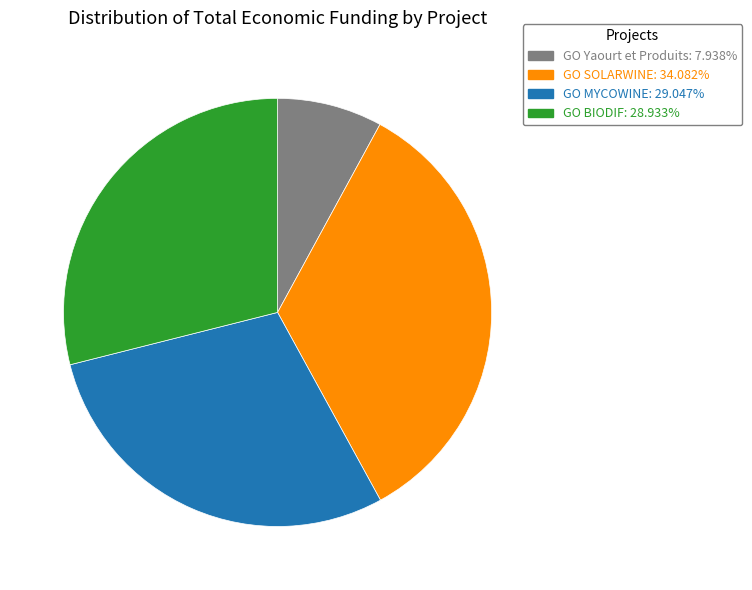

Do GO BIODIF and GO MYCOWINE together represent more than half of the pie?

Yes